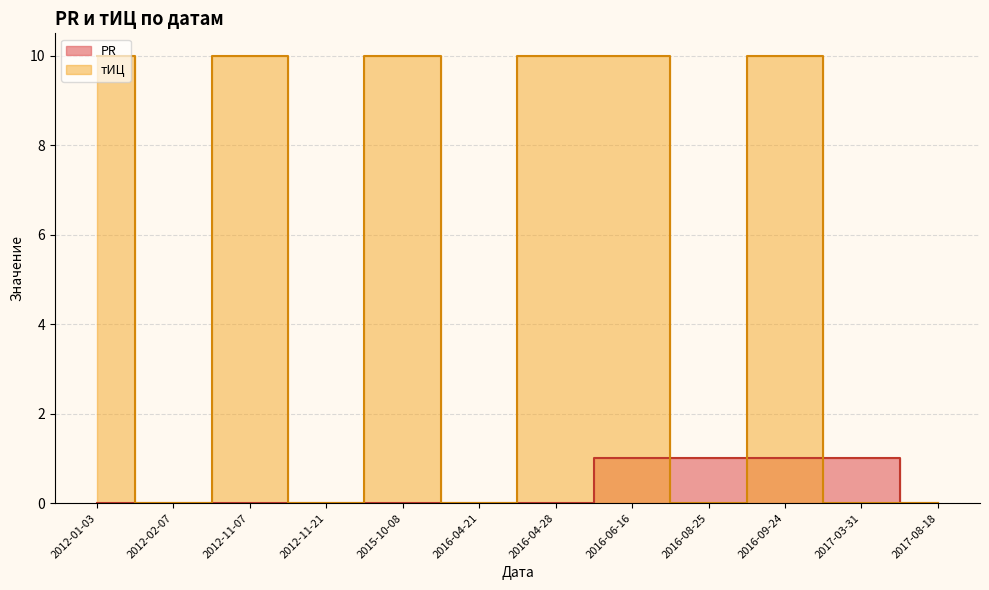

Does the chart display data point markers on the line(s)?

No